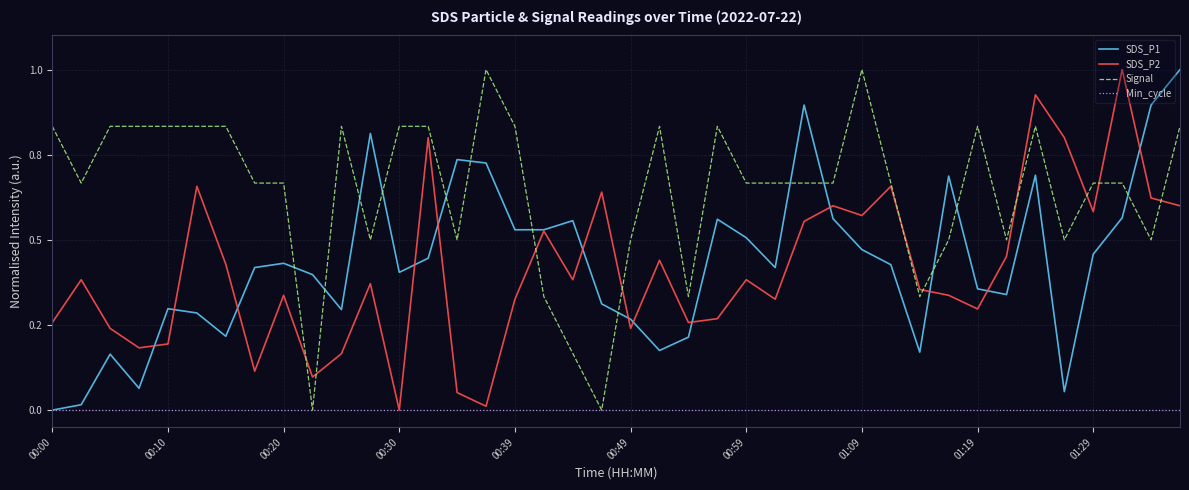

At which category is the sum across all series the highest?

34